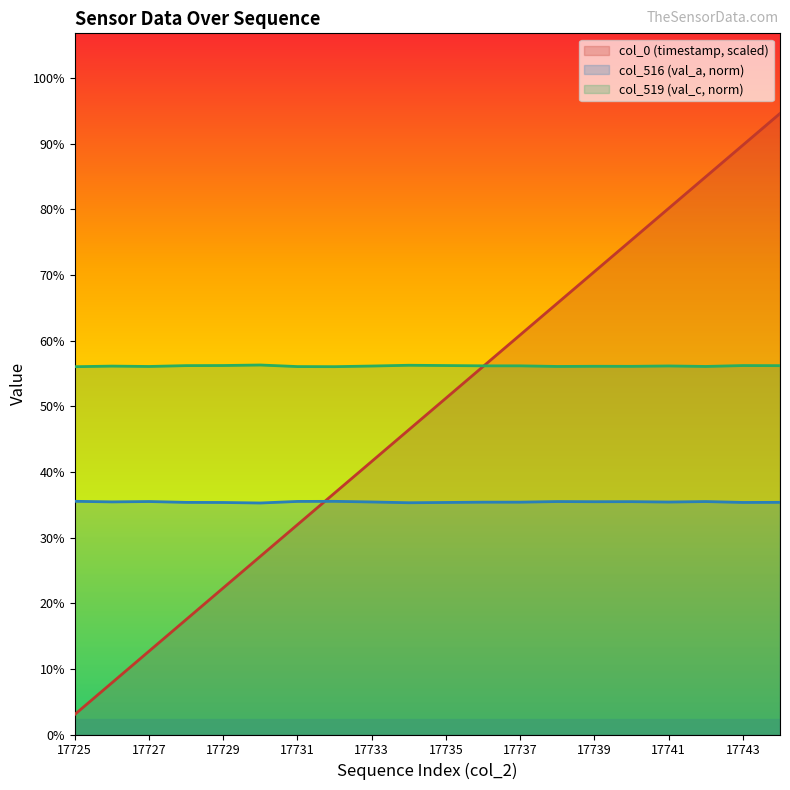

What is the difference between the maximum and minimum values in the col_518 (val_b) series?

169.4